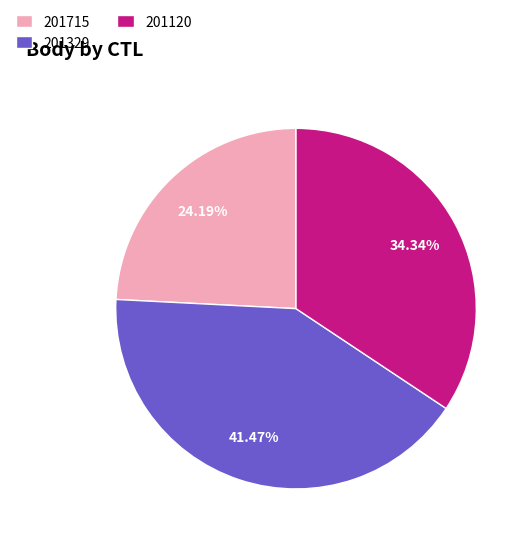

How much of the chart is everything except 201329?

58.5%